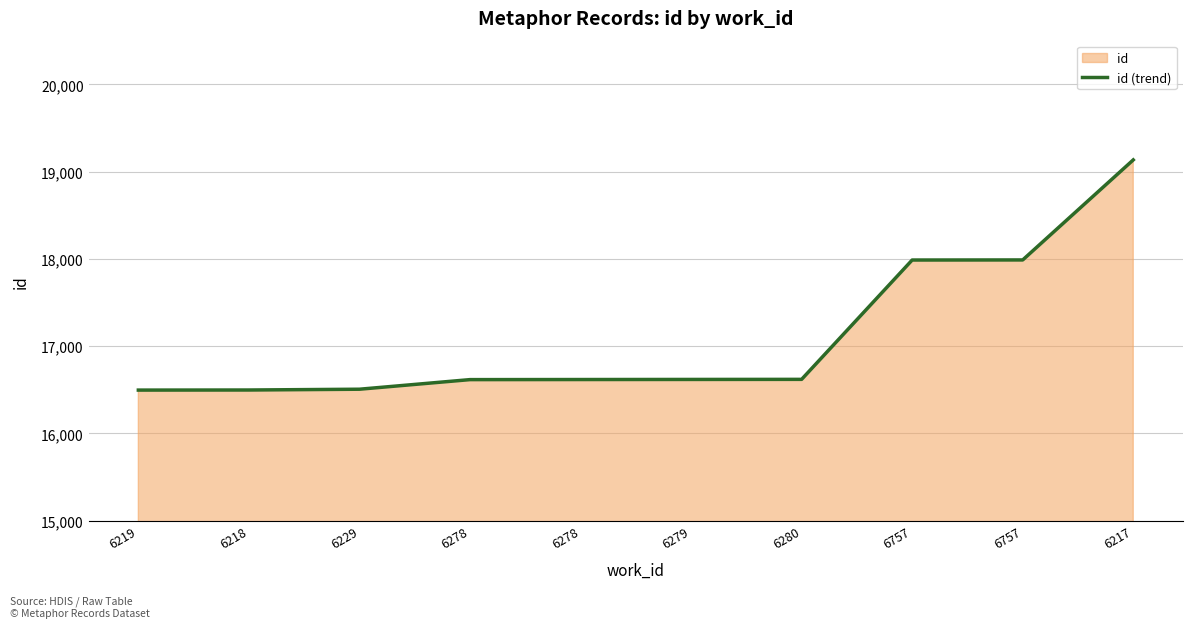

What is the minimum value shown in the chart?

16497